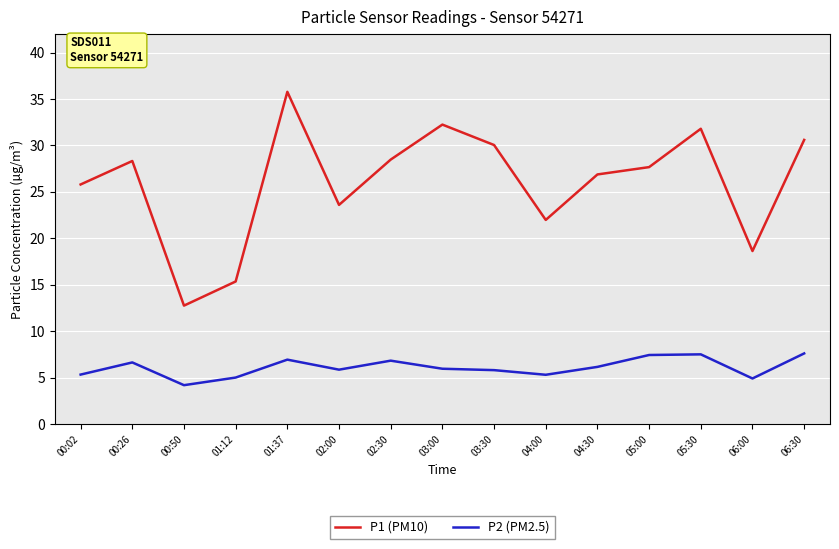

What is the highest value of the P2 (PM2.5) series?

7.6